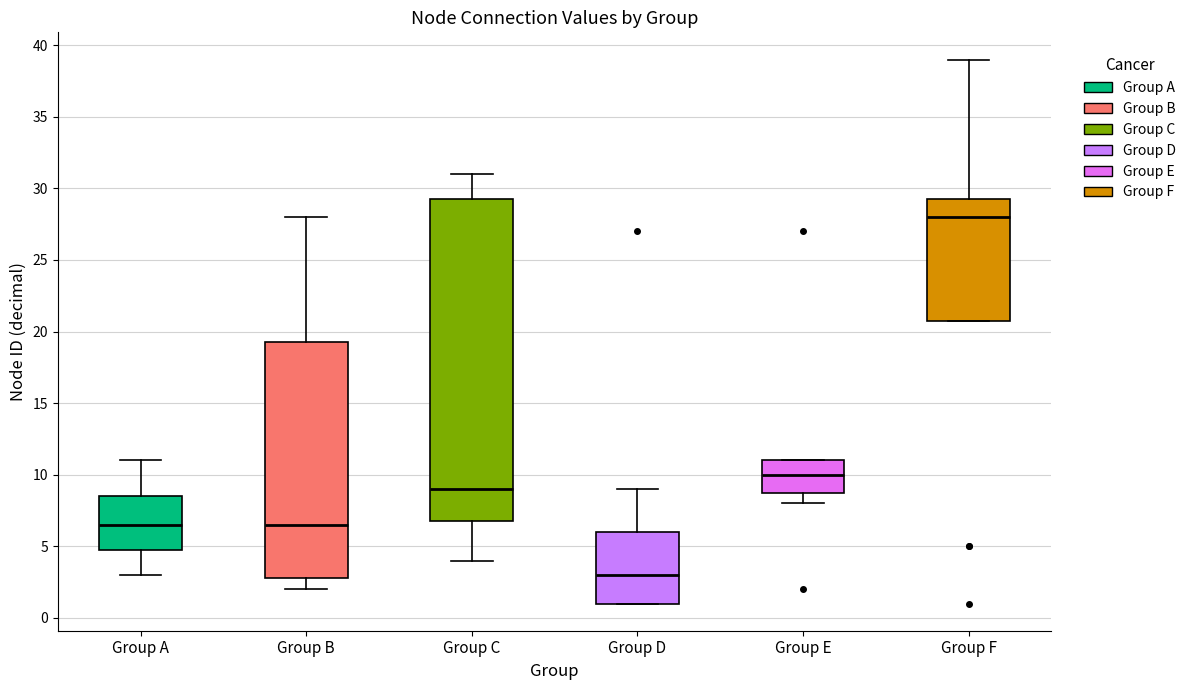

Which box's median line is the lowest?

Group D